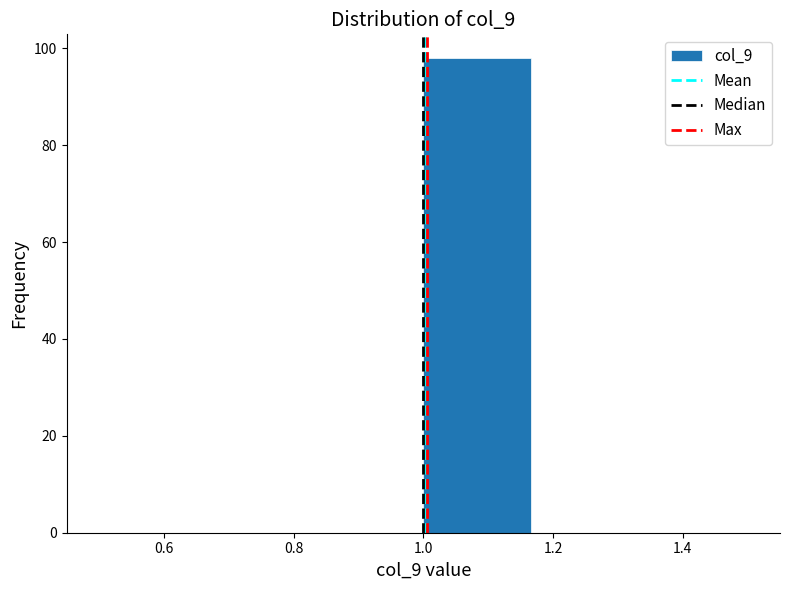

Reading left to right, list every bar in this chart as the range it spans on the x-axis followed by its height. Neither the bar edges nor the heights are printed on the chart, so give them approximately, as read against the axes.

0.50 to 0.66: 0
0.66 to 0.84: 0
0.84 to 1.00: 0
1.00 to 1.16: 98
1.16 to 1.34: 0
1.34 to 1.50: 0